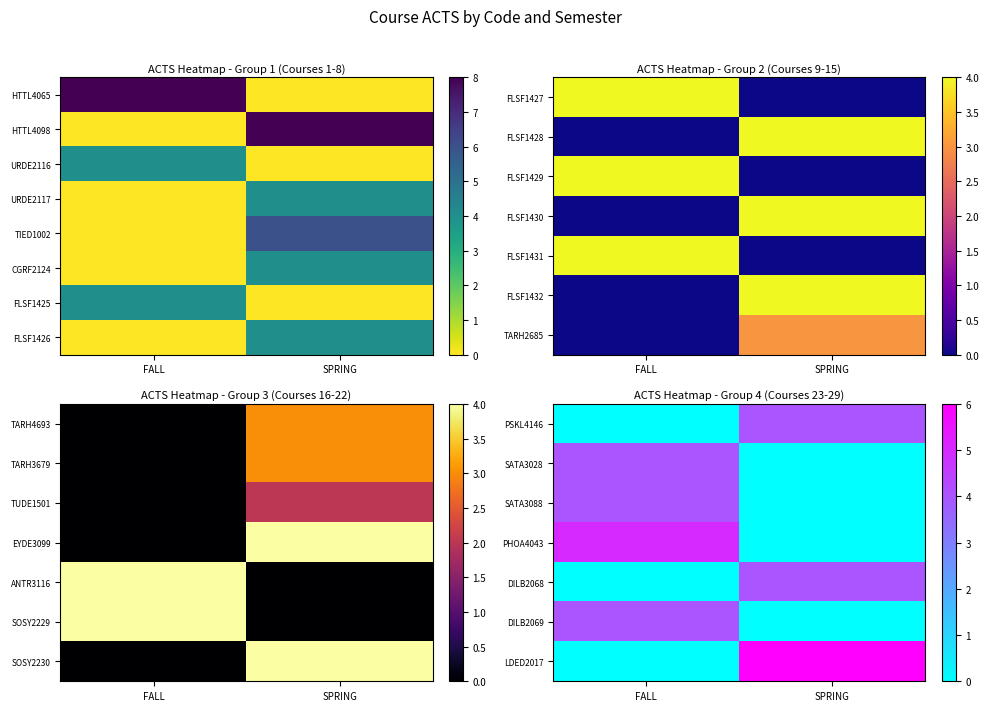

True or false: SATA3088 has a value of 6 at FALL.

False